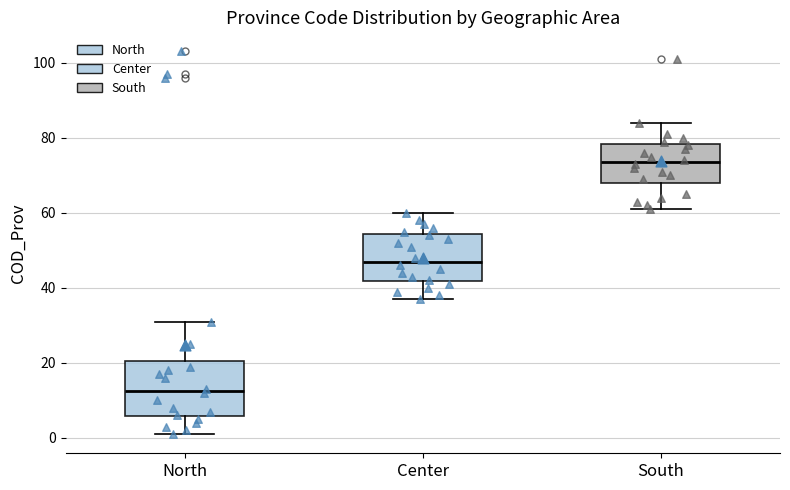

Which box is the tallest, from its lower edge to its upper edge?

North